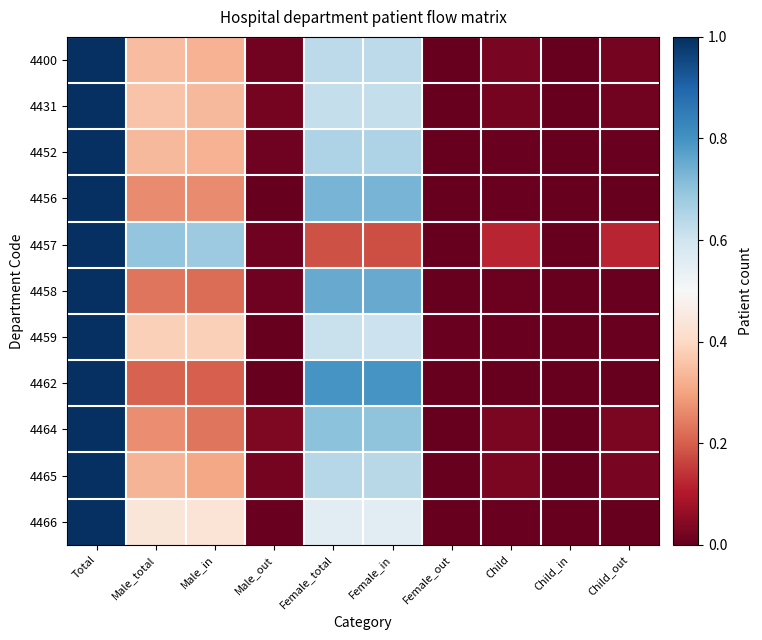

Reading left to right, list all the values displayed in this chart.

4400: Total=1.0	Male_total=0.3	Male_in=0.3	Male_out=0.0	Female_total=0.6	Female_in=0.6	Female_out=0.0	Child=0.0	Child_in=0.0	Child_out=0.0
4431: Total=1.0	Male_total=0.4	Male_in=0.3	Male_out=0.0	Female_total=0.6	Female_in=0.6	Female_out=0.0	Child=0.0	Child_in=0.0	Child_out=0.0
4452: Total=1.0	Male_total=0.3	Male_in=0.3	Male_out=0.0	Female_total=0.7	Female_in=0.7	Female_out=0.0	Child=0.0	Child_in=0.0	Child_out=0.0
4456: Total=1.0	Male_total=0.3	Male_in=0.3	Male_out=0.0	Female_total=0.7	Female_in=0.7	Female_out=0.0	Child=0.0	Child_in=0.0	Child_out=0.0
4457: Total=1.0	Male_total=0.7	Male_in=0.7	Male_out=0.0	Female_total=0.2	Female_in=0.2	Female_out=0.0	Child=0.1	Child_in=0.0	Child_out=0.1
4458: Total=1.0	Male_total=0.2	Male_in=0.2	Male_out=0.0	Female_total=0.8	Female_in=0.8	Female_out=0.0	Child=0.0	Child_in=0.0	Child_out=0.0
4459: Total=1.0	Male_total=0.4	Male_in=0.4	Male_out=0.0	Female_total=0.6	Female_in=0.6	Female_out=0.0	Child=0.0	Child_in=0.0	Child_out=0.0
4462: Total=1.0	Male_total=0.2	Male_in=0.2	Male_out=0.0	Female_total=0.8	Female_in=0.8	Female_out=0.0	Child=0.0	Child_in=0.0	Child_out=0.0
4464: Total=1.0	Male_total=0.3	Male_in=0.2	Male_out=0.0	Female_total=0.7	Female_in=0.7	Female_out=0.0	Child=0.0	Child_in=0.0	Child_out=0.0
4465: Total=1.0	Male_total=0.3	Male_in=0.3	Male_out=0.0	Female_total=0.6	Female_in=0.6	Female_out=0.0	Child=0.0	Child_in=0.0	Child_out=0.0
4466: Total=1.0	Male_total=0.4	Male_in=0.4	Male_out=0.0	Female_total=0.6	Female_in=0.6	Female_out=0.0	Child=0.0	Child_in=0.0	Child_out=0.0